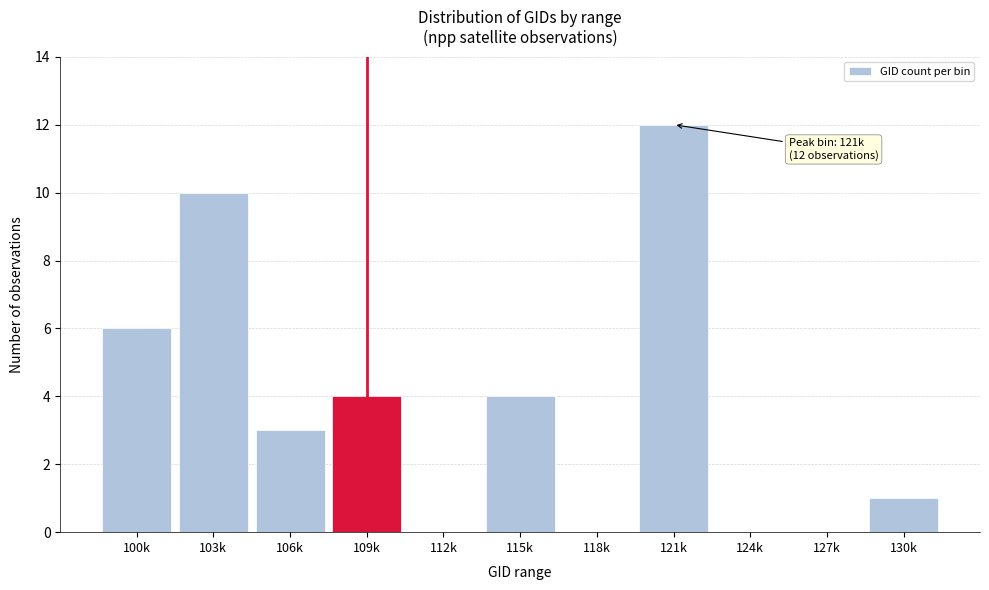

Reading left to right, what are all the values shown in this chart?

100k=6	103k=10	106k=3	109k=4	112k=0	115k=4	118k=0	121k=12	124k=0	127k=0	130k=1